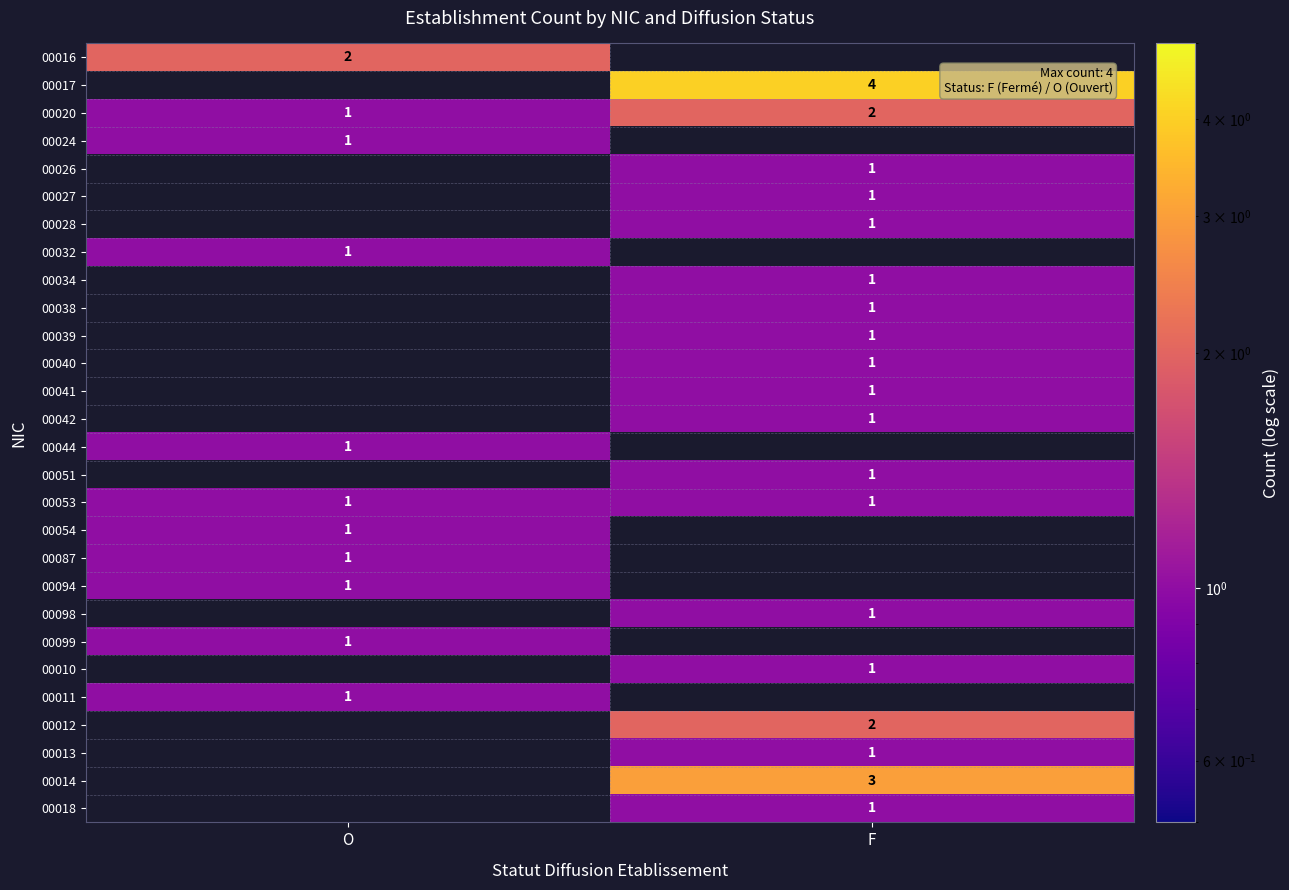

True or false: 00016 has a value of 2 at O.

True